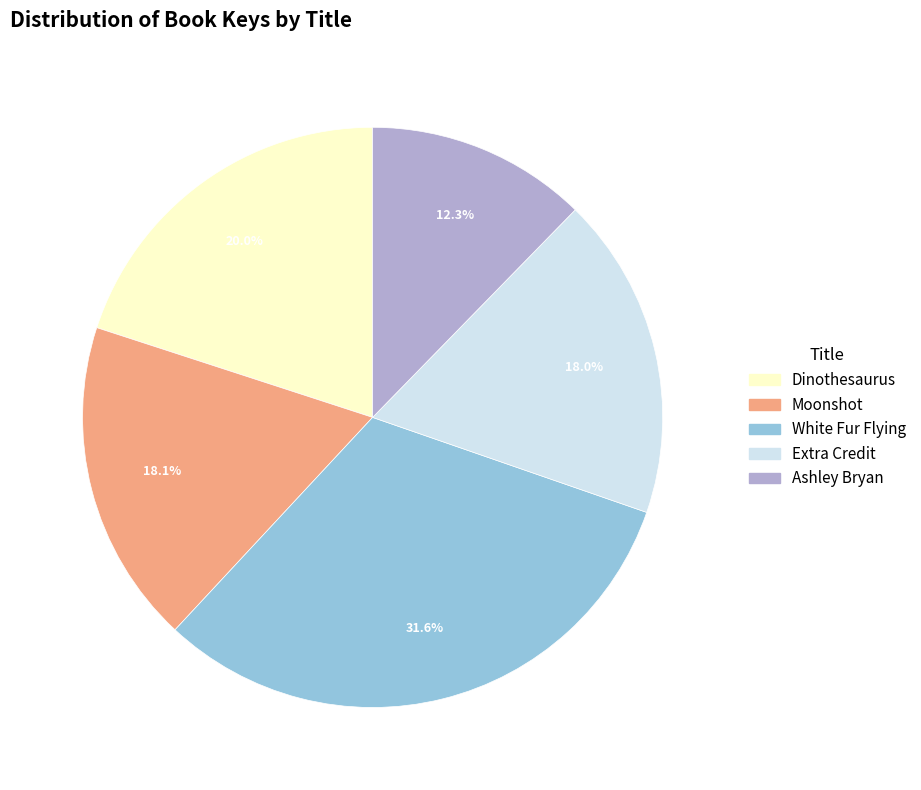

Is it true that White Fur Flying is 32% of the pie?

True